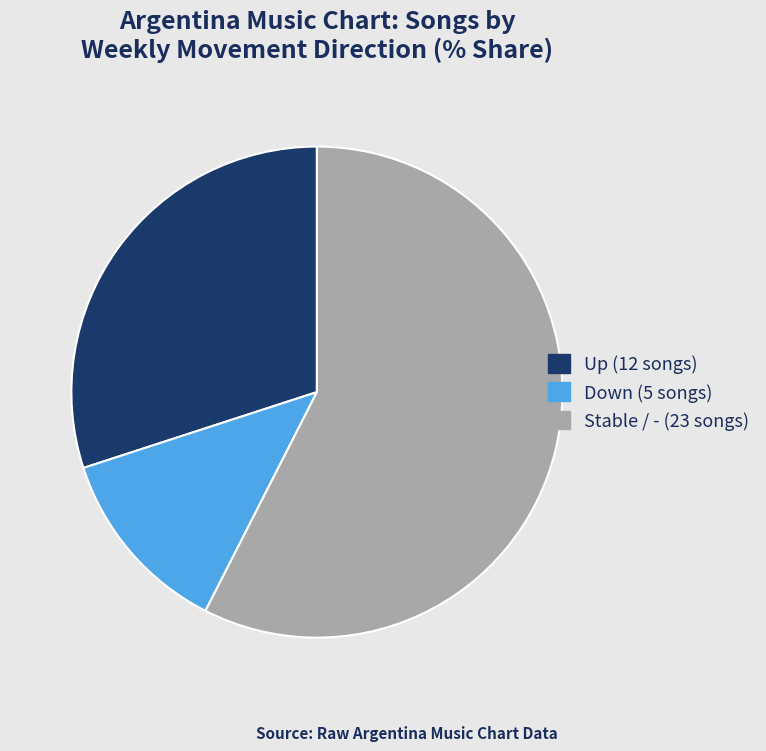

How many segments does this pie chart have?

3